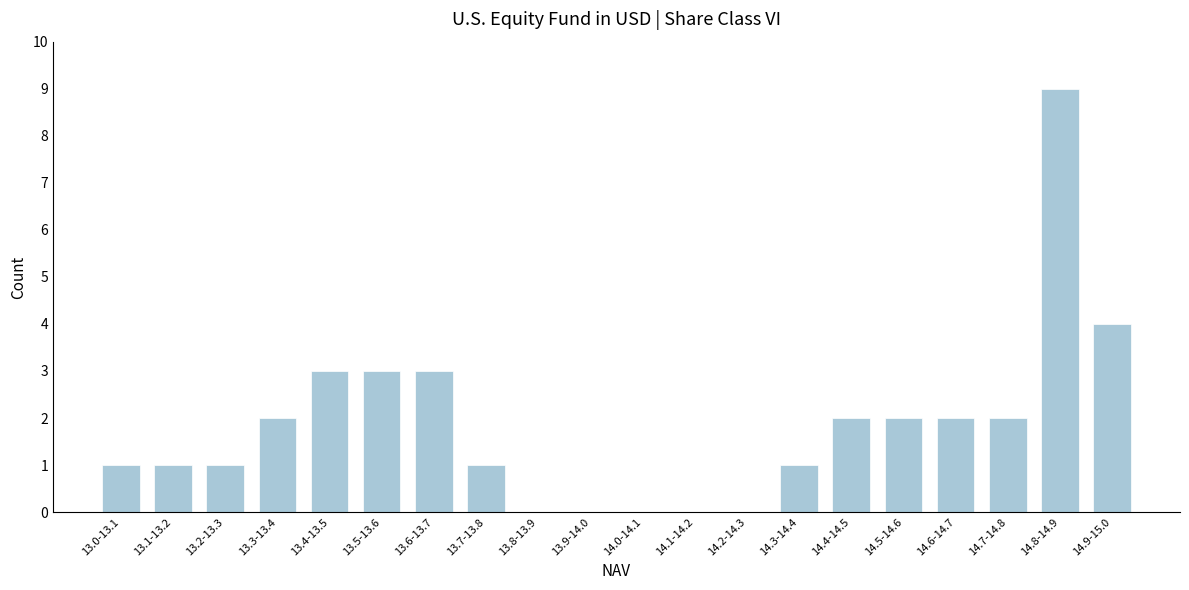

Reading left to right, what are all the values shown in this chart?

13.0-13.1=1	13.1-13.2=1	13.2-13.3=1	13.3-13.4=2	13.4-13.5=3	13.5-13.6=3	13.6-13.7=3	13.7-13.8=1	13.8-13.9=0	13.9-14.0=0	14.0-14.1=0	14.1-14.2=0	14.2-14.3=0	14.3-14.4=1	14.4-14.5=2	14.5-14.6=2	14.6-14.7=2	14.7-14.8=2	14.8-14.9=9	14.9-15.0=4